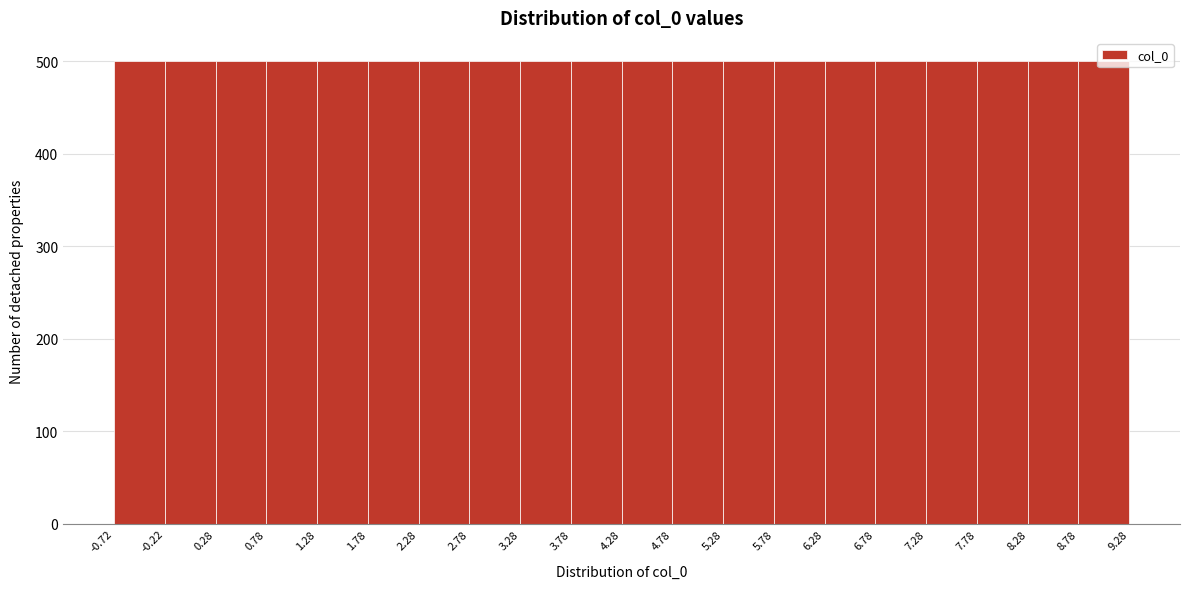

What is the height of the bar covering 2.78 to 3.28 on the x-axis? The values are not printed on the chart, so give them approximately, as read against the axis.

500